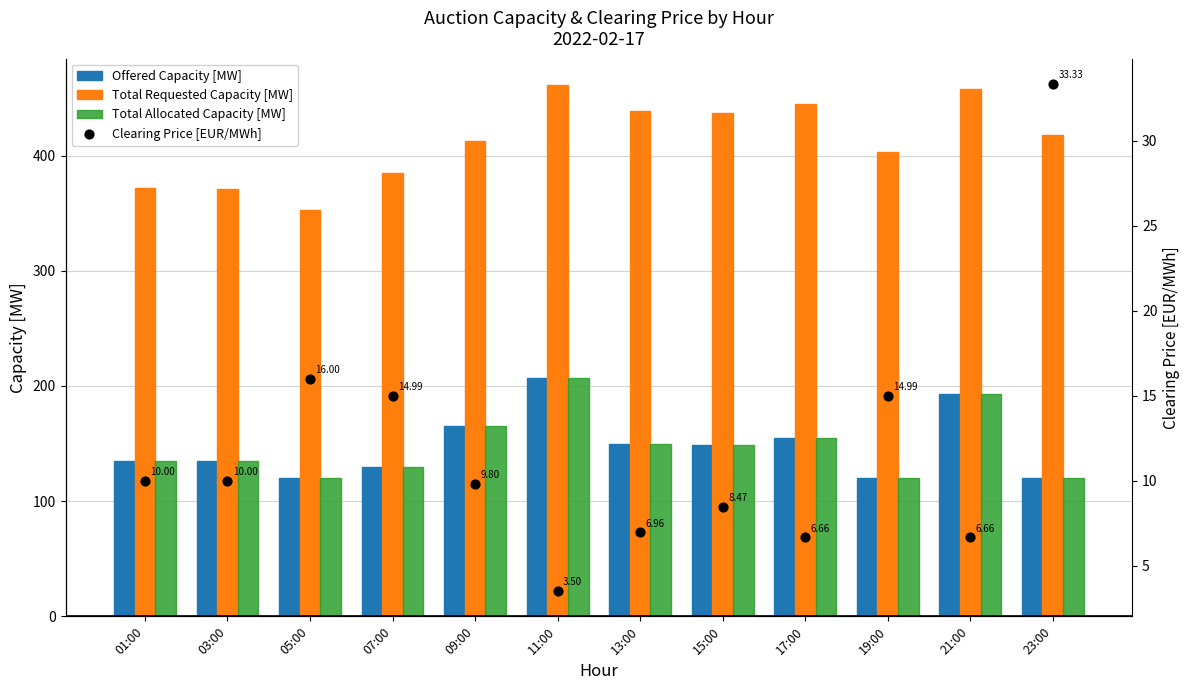

Which series has the widest spread of Y values?

Total Requested Capacity [MW]